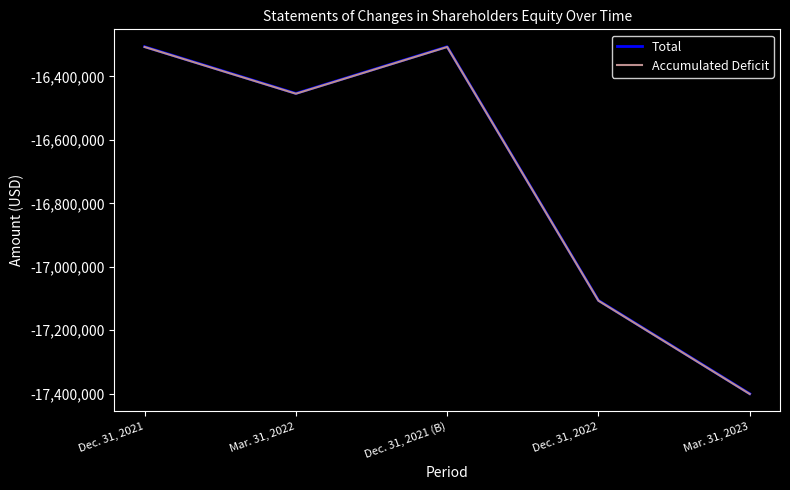

Is the value of Accumulated Deficit at Dec. 31, 2021 greater than the value of Total at Mar. 31, 2022?

Yes